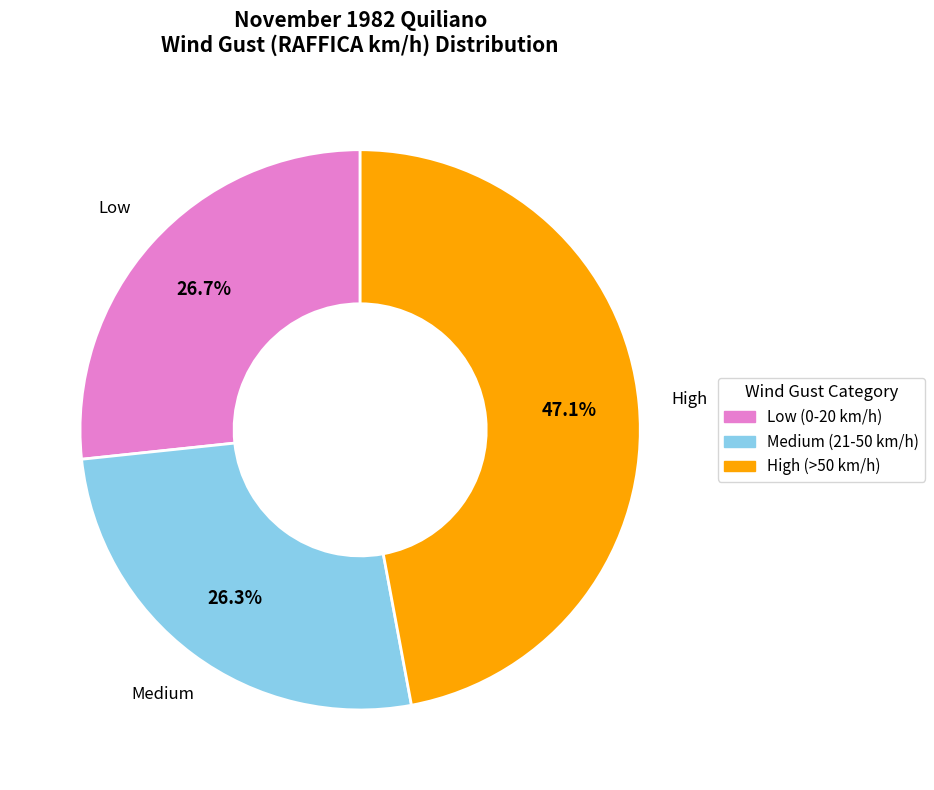

Does any single category account for the majority?

No